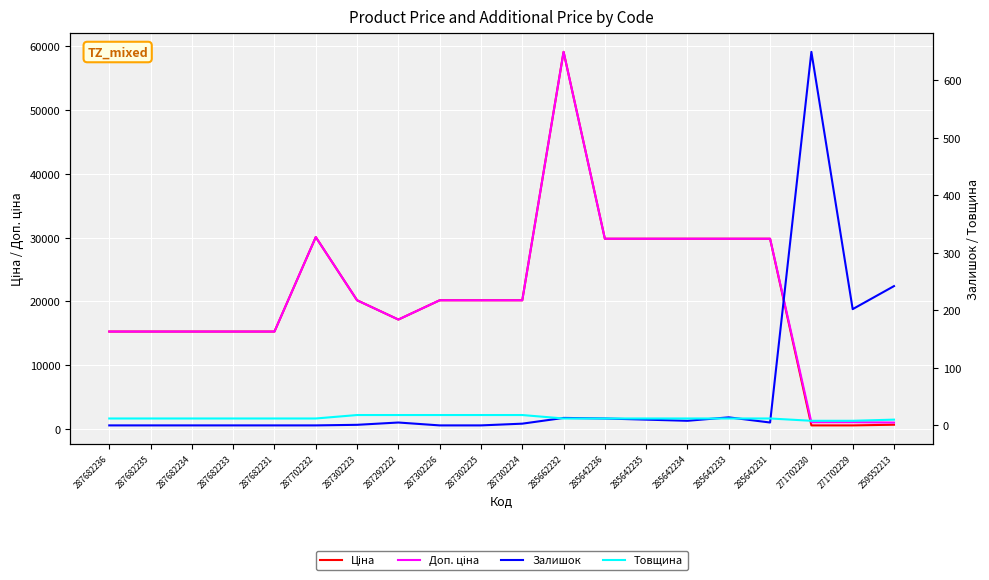

At which category does Залишок reach its first local peak?

287292222